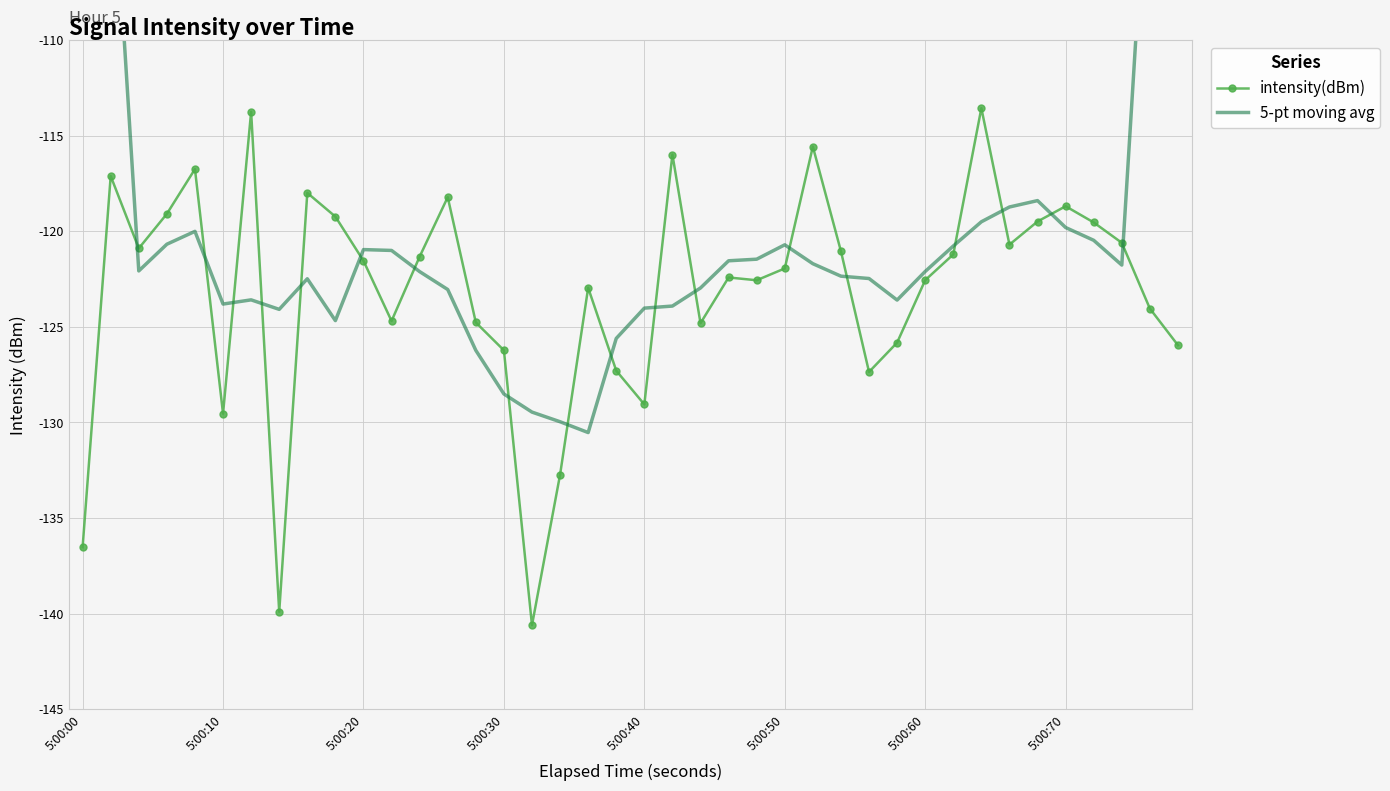

What is the highest value of the intensity(dBm) series?

-113.6